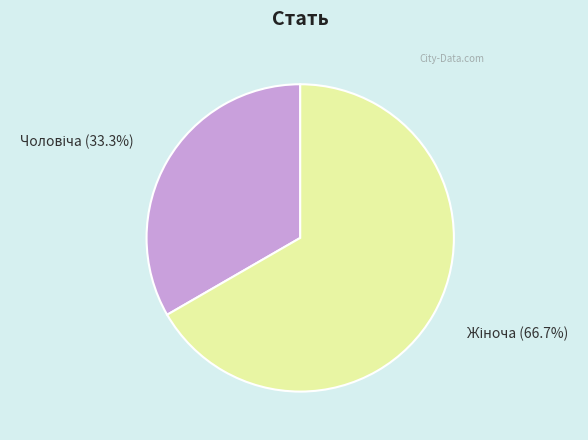

Is there any slice that represents more than half of the pie?

Yes